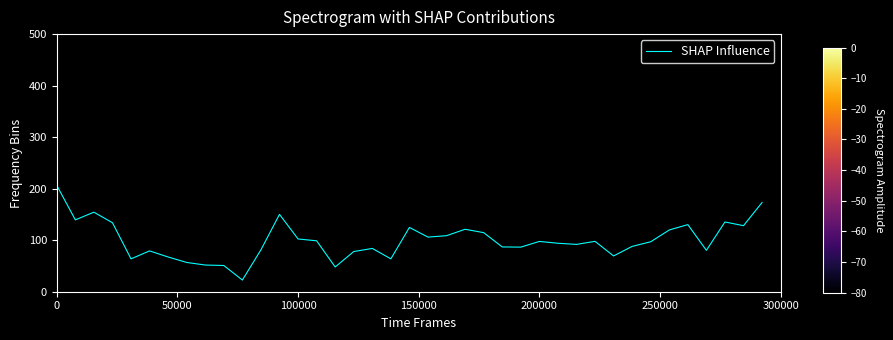

What is the minimum value shown in the chart?

22.7